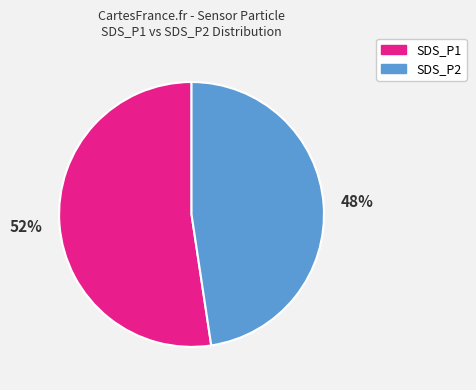

To the nearest percent, what portion does SDS_P2 represent?

48%